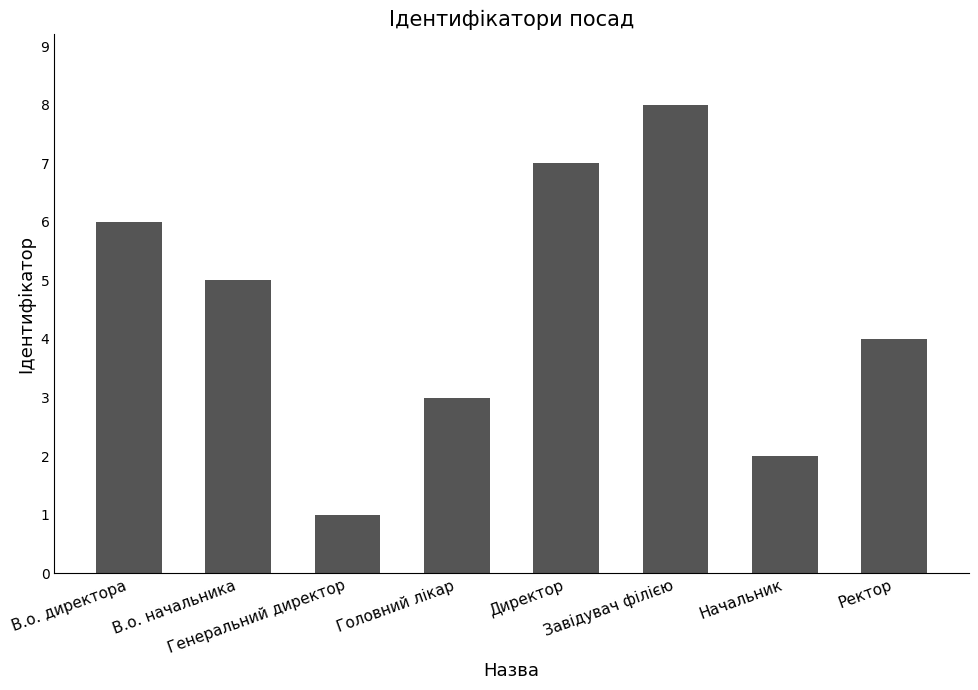

Does the chart contain stacked bars?

No